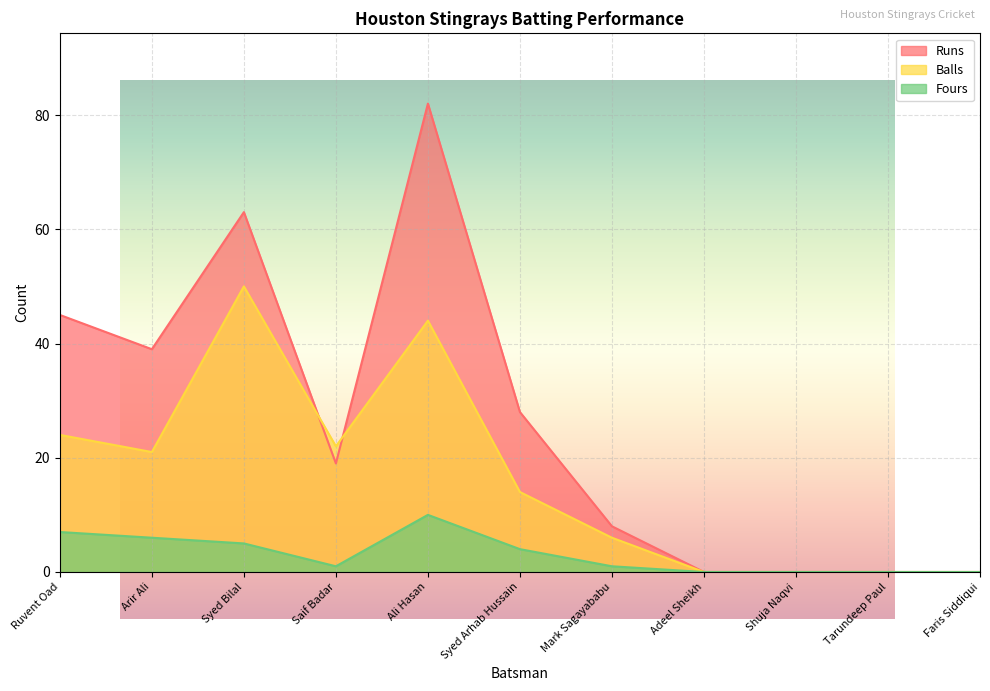

What position from the right is Adeel Sheikh?

4